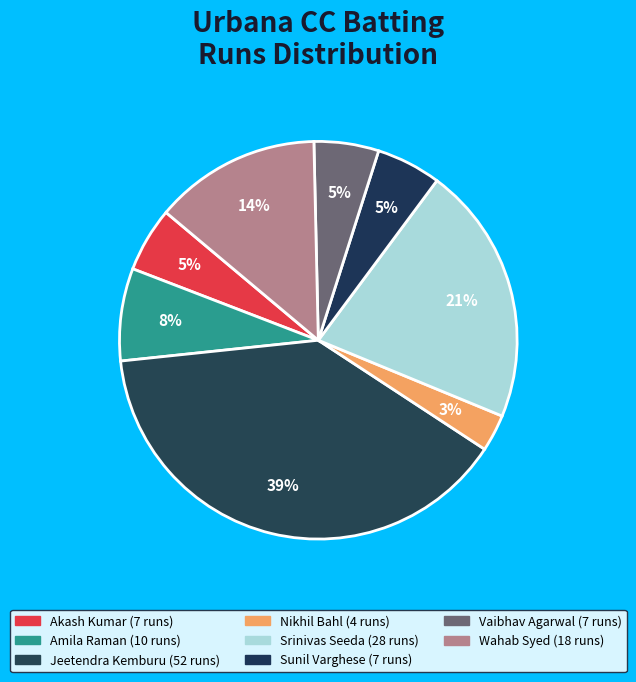

How many slices are in this pie chart?

8